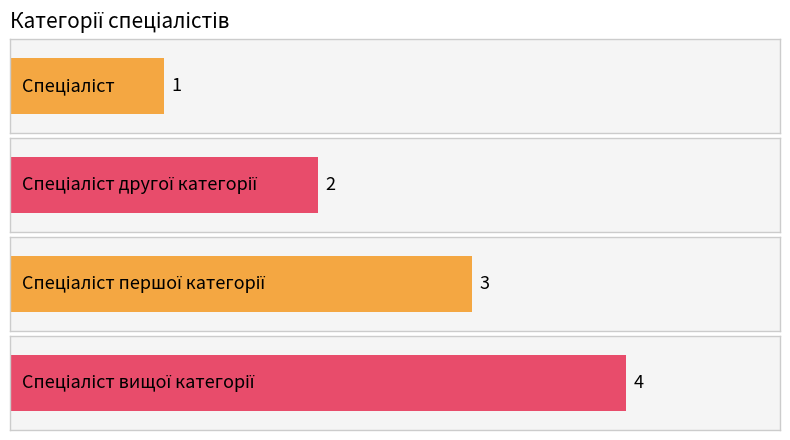

Which label corresponds to the largest value in the chart?

Спеціаліст вищої категорії